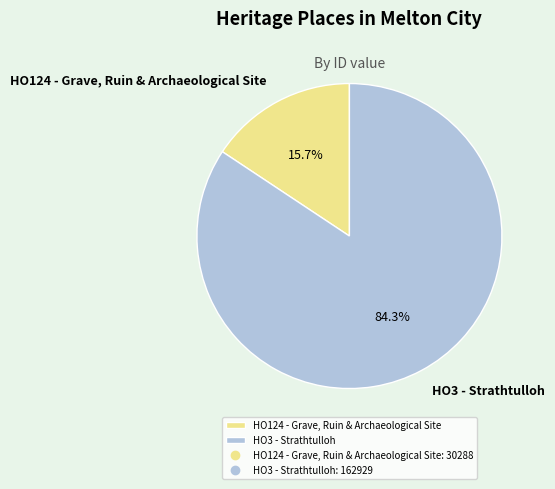

Which category accounts for the majority?

HO3 - Strathtulloh